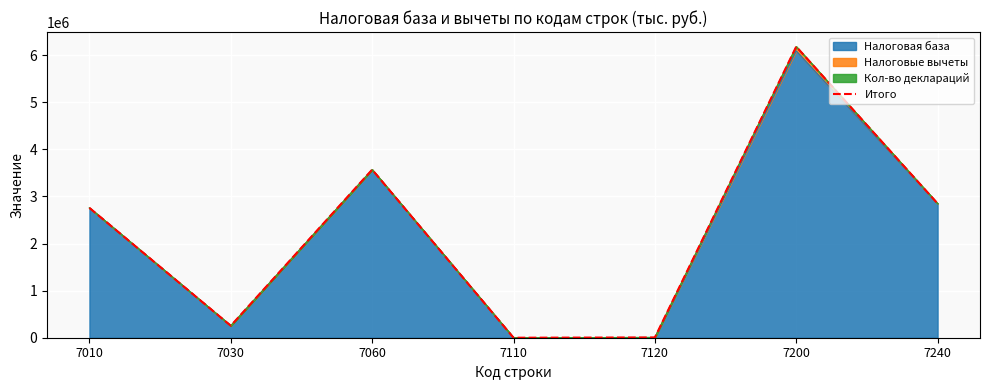

Rank the categories by value from highest to lowest.

7200, 7060, 7240, 7010, 7030, 7120, 7110